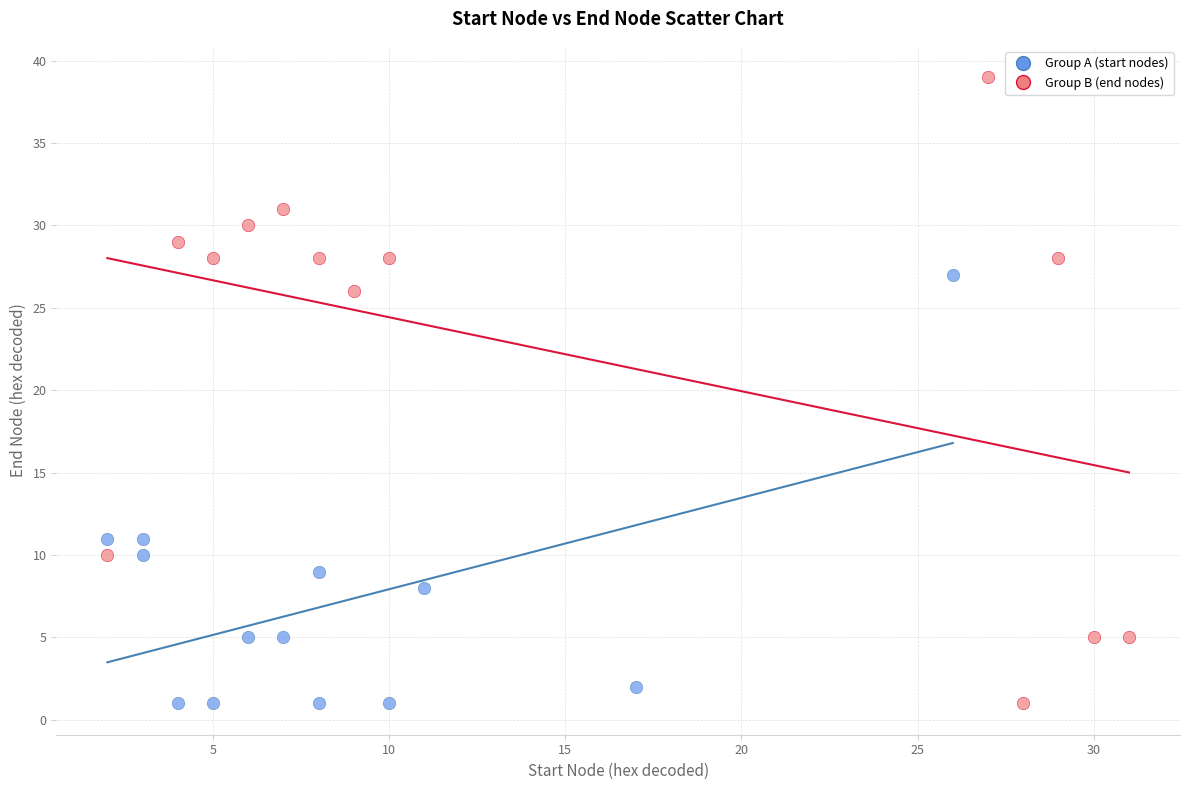

Which series has the widest spread of Y values?

Group B (end nodes)